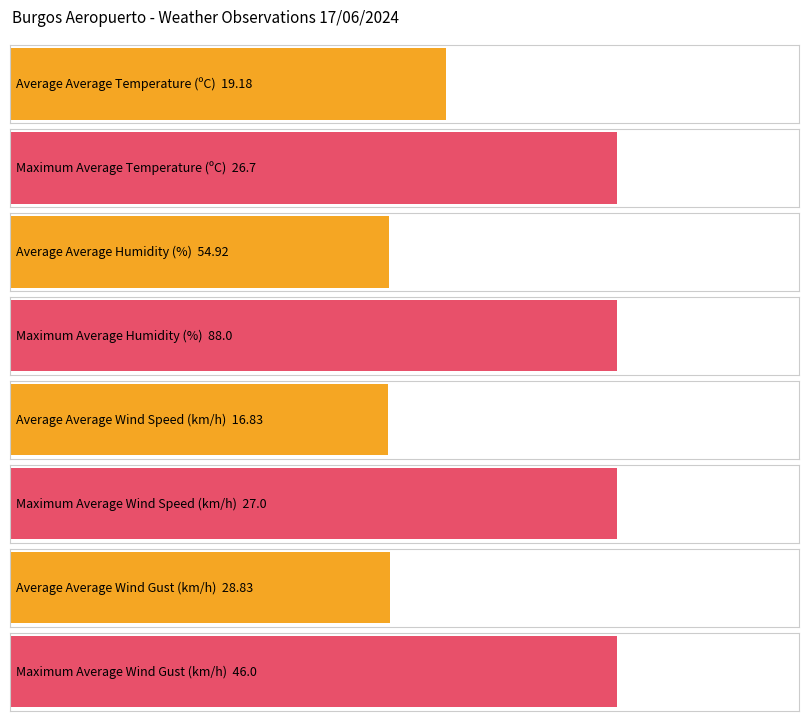

Are the bars horizontal?

Yes